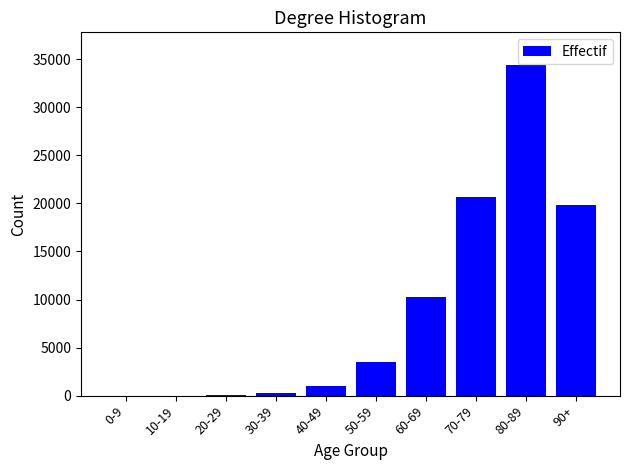

Which has a higher value, 40-49 or 50-59?

50-59